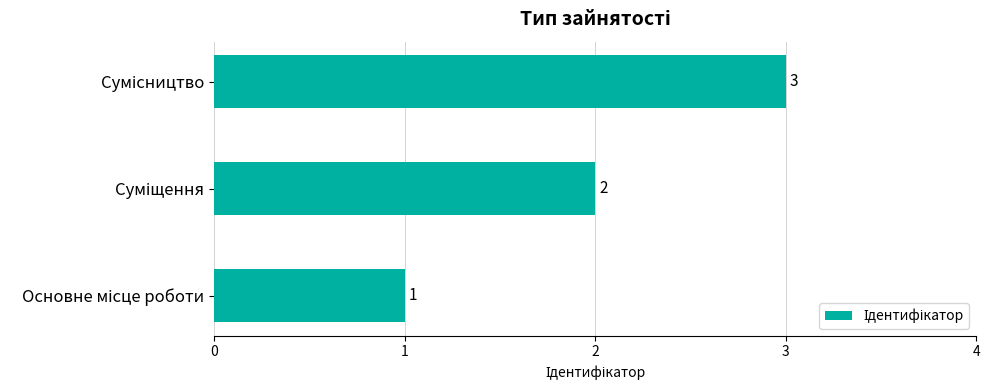

How many values are between 1 and 3?

3